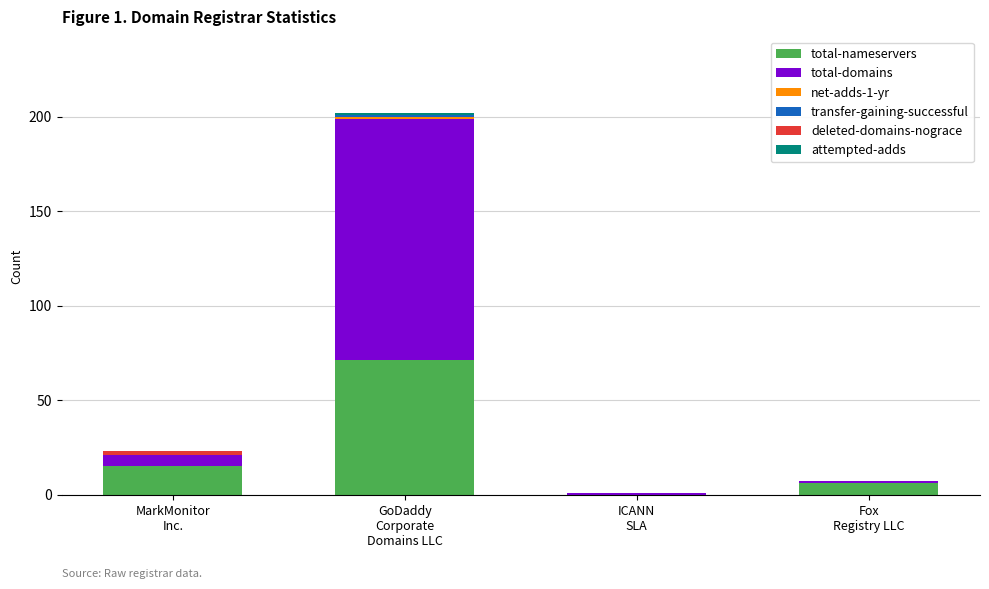

How many distinct data groups are displayed?

6